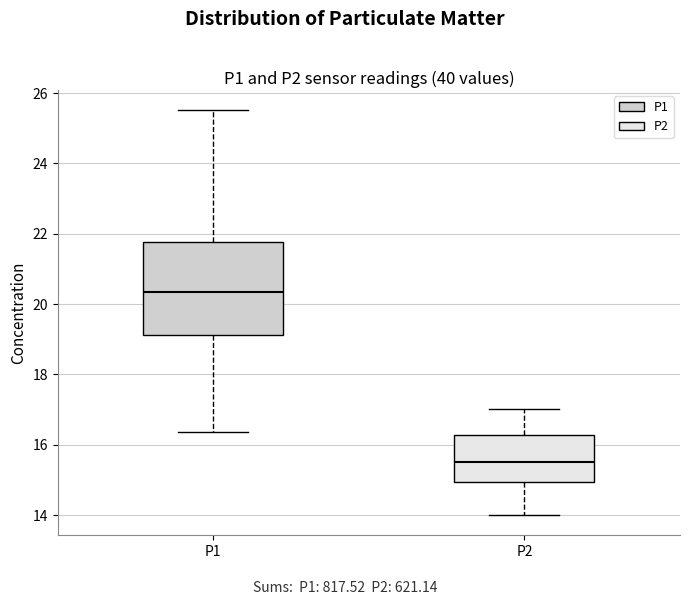

Where does the upper whisker of the box for P2 end on the y-axis? The values are not printed on the chart, so give them approximately, as read against the axis.

17.0